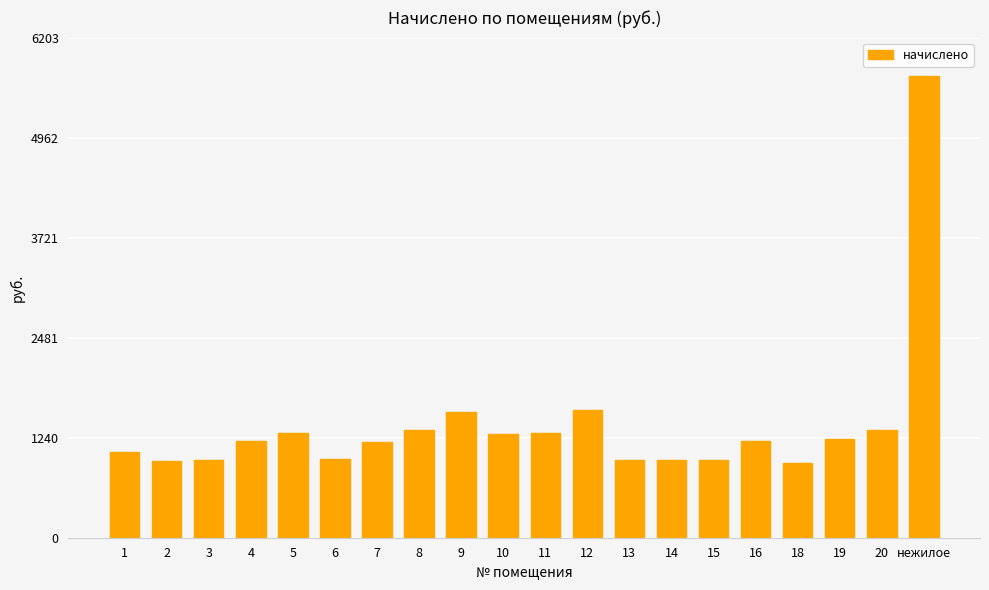

Is it true that the value at 1 is 1592.2?

False